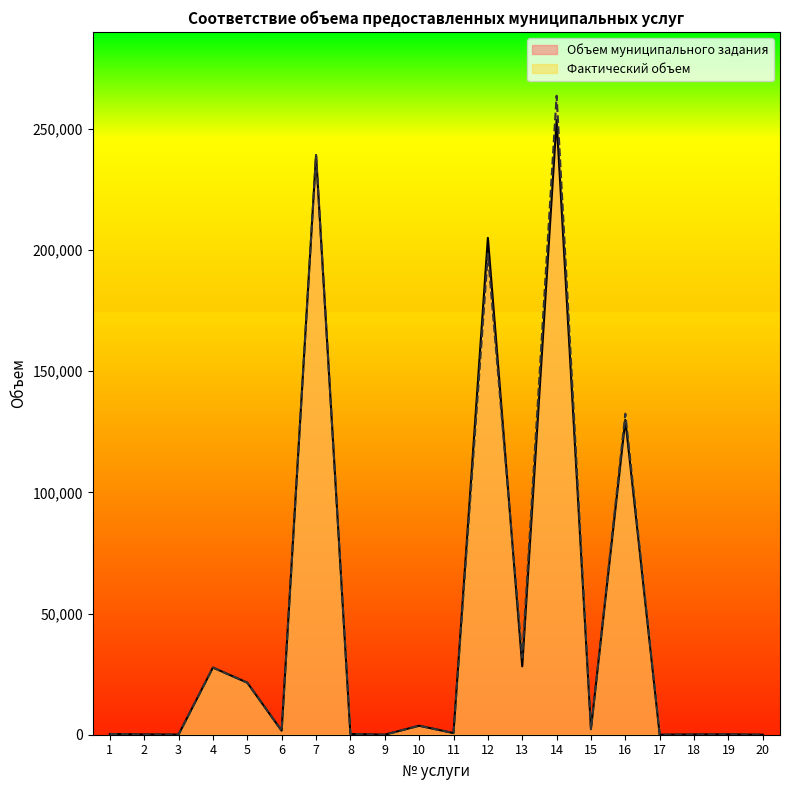

What is the average value of the Фактический объем series?

46213